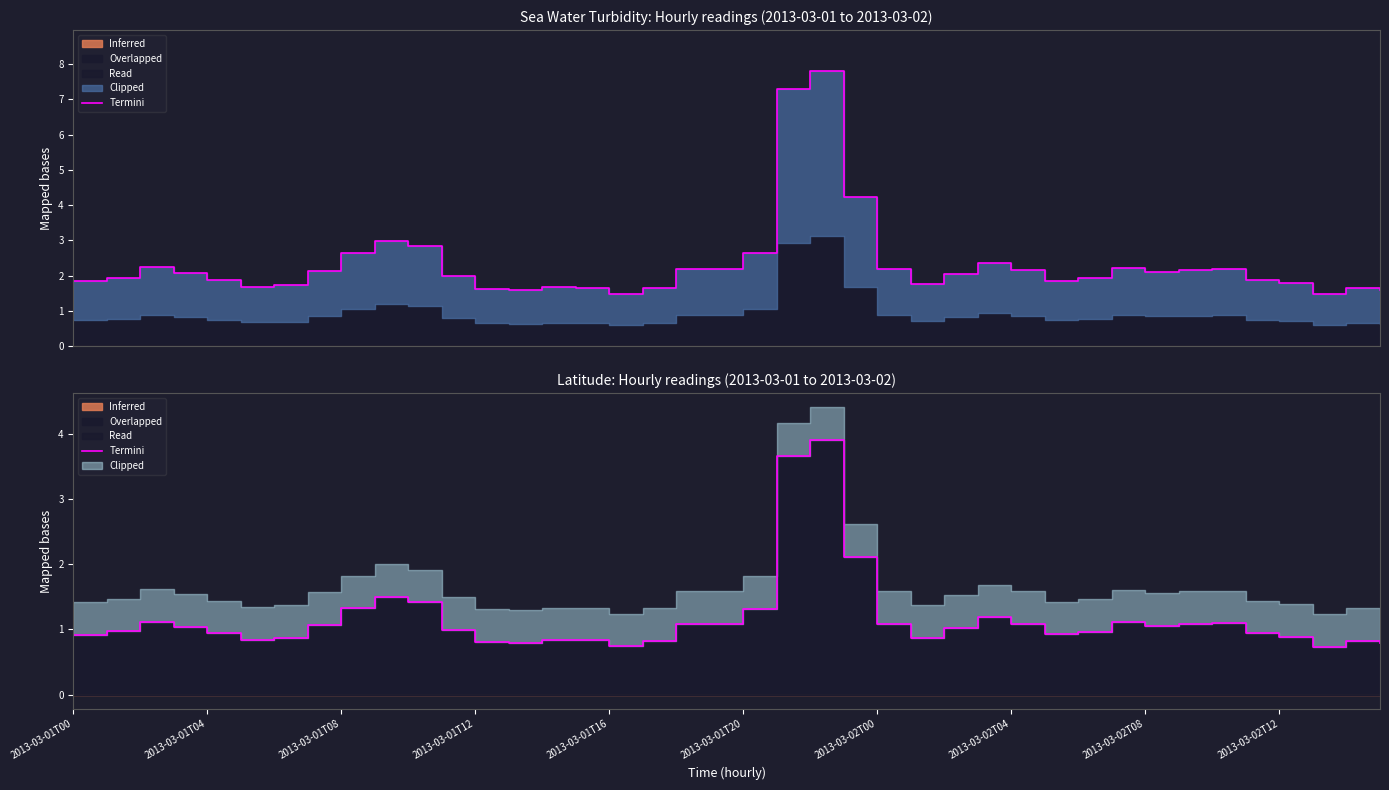

At which label is the value closest to 2?

23